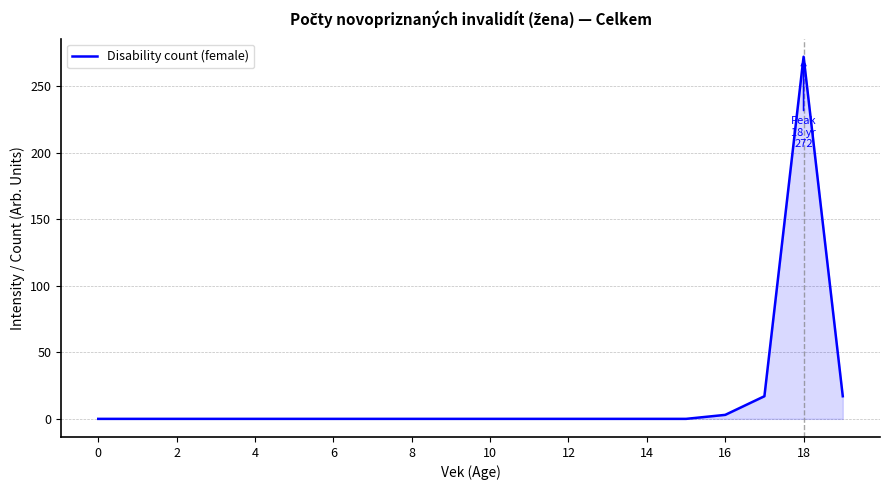

What is the difference between the maximum and minimum values?

272